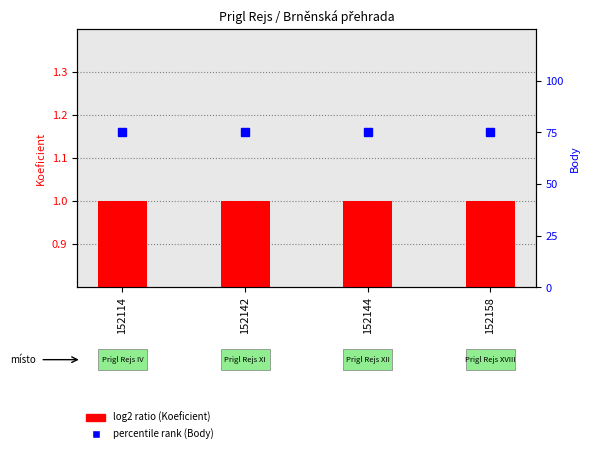

Reading left to right, transcribe all the data shown in this chart.

Koeficient: 152114=1.0	152142=1.0	152144=1.0	152158=1.0
Body: 152114=1.5	152142=1.5	152144=1.5	152158=1.5